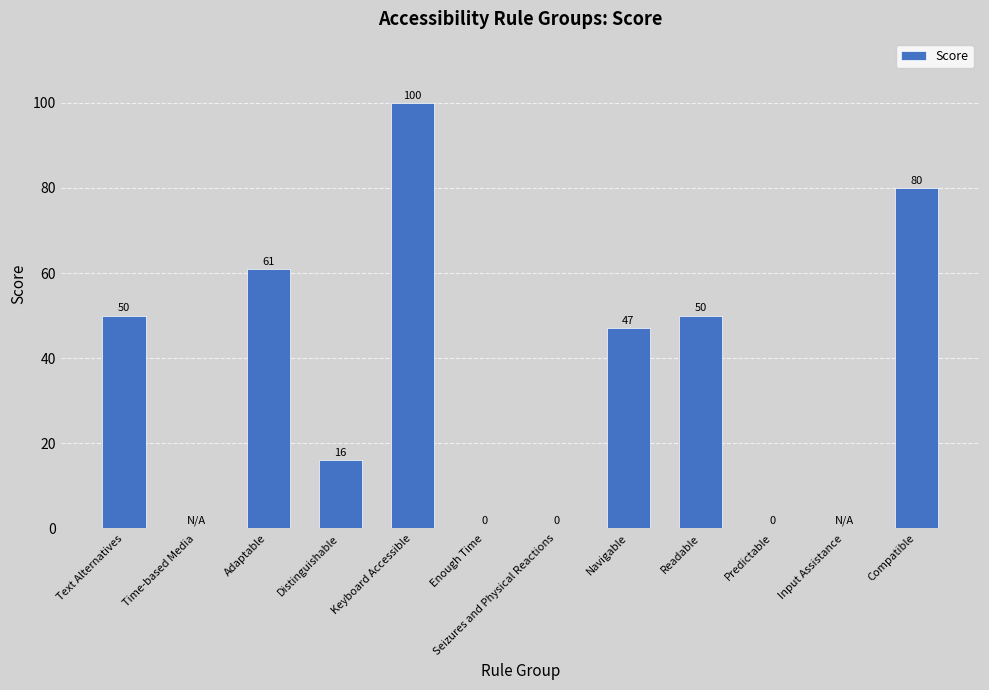

What is the maximum value shown in the chart?

100